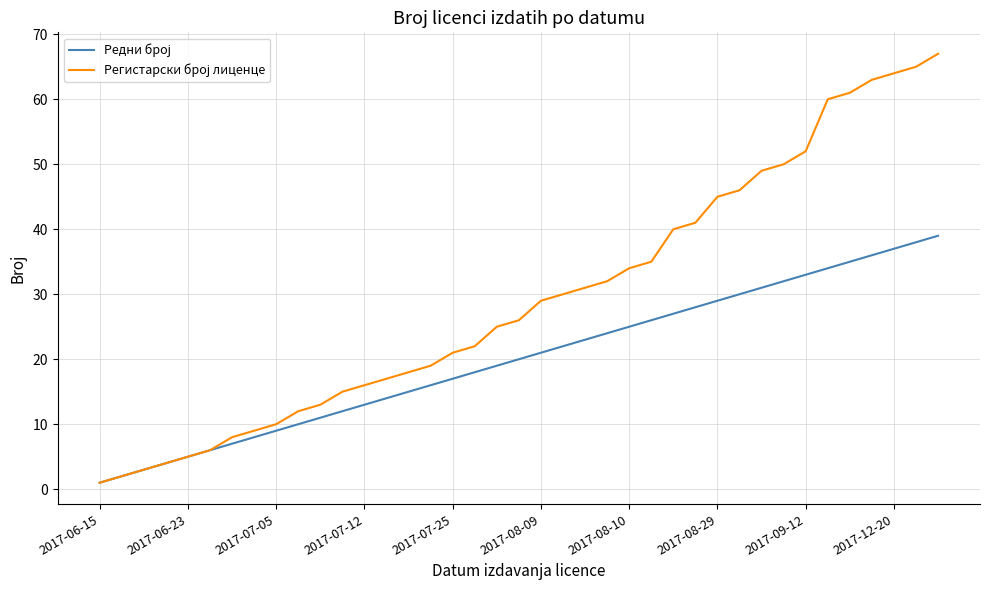

Does the chart have visible grid lines?

Yes